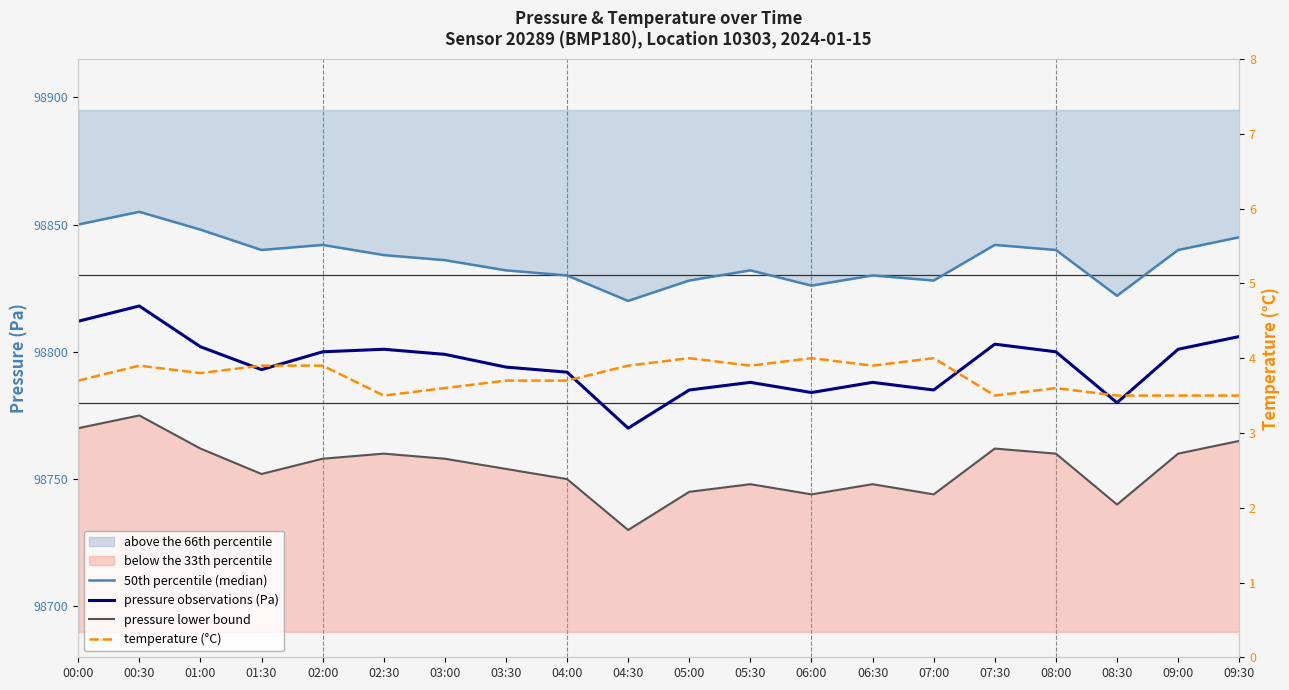

Reading left to right, extract all data points from this chart.

50th percentile (median): 98850.0	98855.0	98848.0	98840.0	98842.0	98838.0	98836.0	98832.0	98830.0	98820.0	98828.0	98832.0	98826.0	98830.0	98828.0	98842.0	98840.0	98822.0	98840.0	98845.0
pressure observations (Pa): 98812.0	98818.0	98802.0	98793.0	98800.0	98801.0	98799.0	98794.0	98792.0	98770.0	98785.0	98788.0	98784.0	98788.0	98785.0	98803.0	98800.0	98780.0	98801.0	98806.0
pressure lower bound: 98770.0	98775.0	98762.0	98752.0	98758.0	98760.0	98758.0	98754.0	98750.0	98730.0	98745.0	98748.0	98744.0	98748.0	98744.0	98762.0	98760.0	98740.0	98760.0	98765.0
temperature (°C): 3.7	3.9	3.8	3.9	3.9	3.5	3.6	3.7	3.7	3.9	4.0	3.9	4.0	3.9	4.0	3.5	3.6	3.5	3.5	3.5